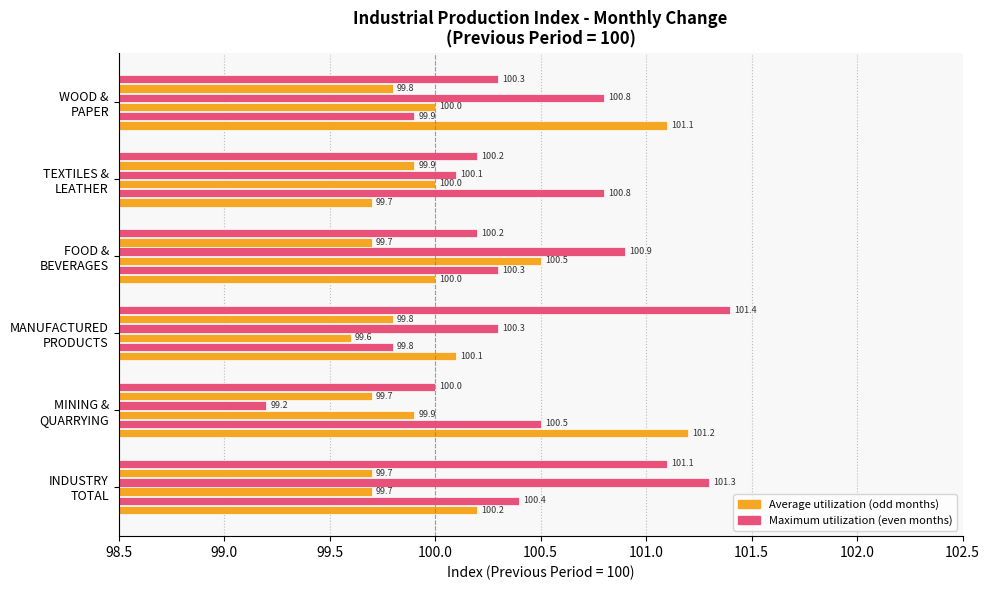

How many categories are shown in the chart?

6